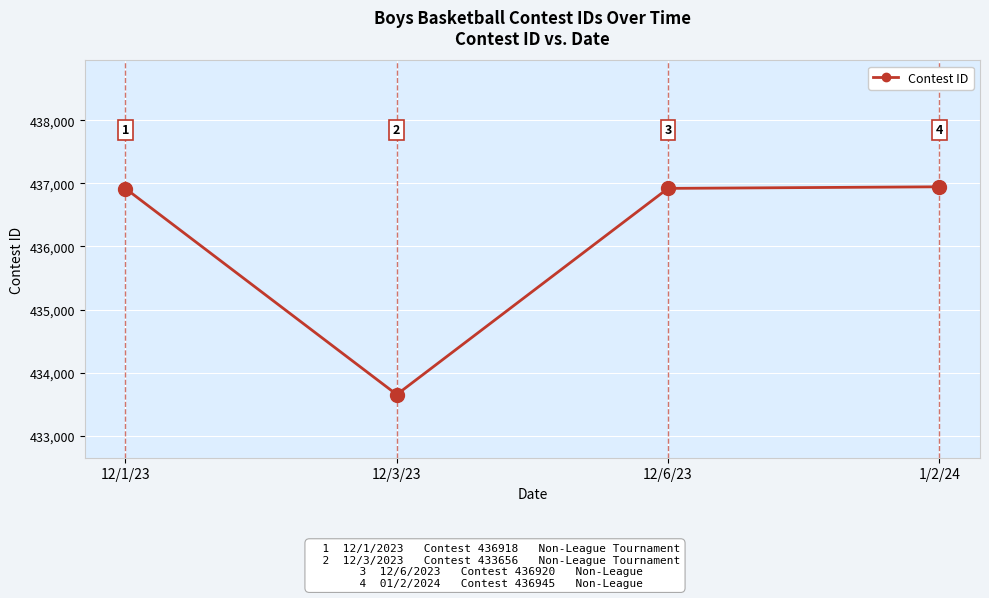

What is the value of the 3rd point from the left?

436920